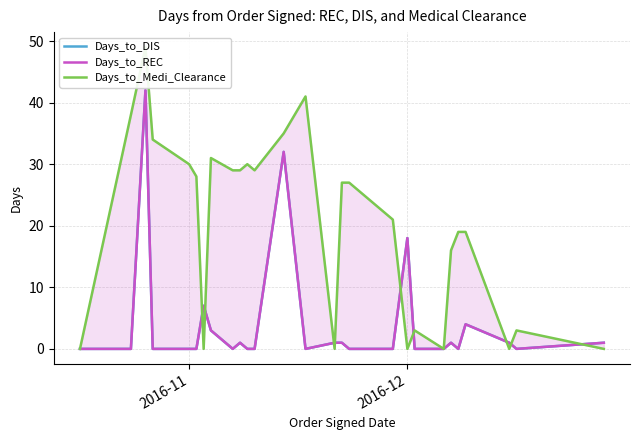

How many lines are shown in the chart?

3